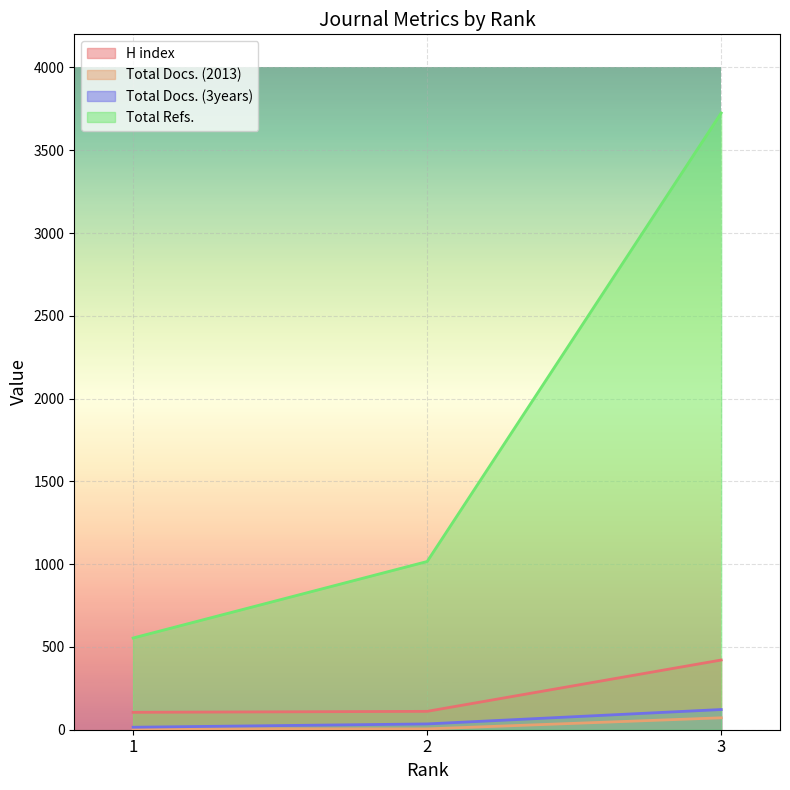

Between 1 and 2, which is larger?

2